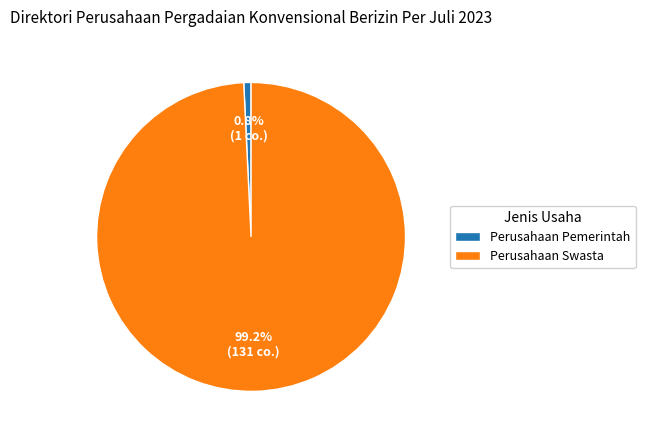

Does Perusahaan Swasta represent more than half of the total?

Yes